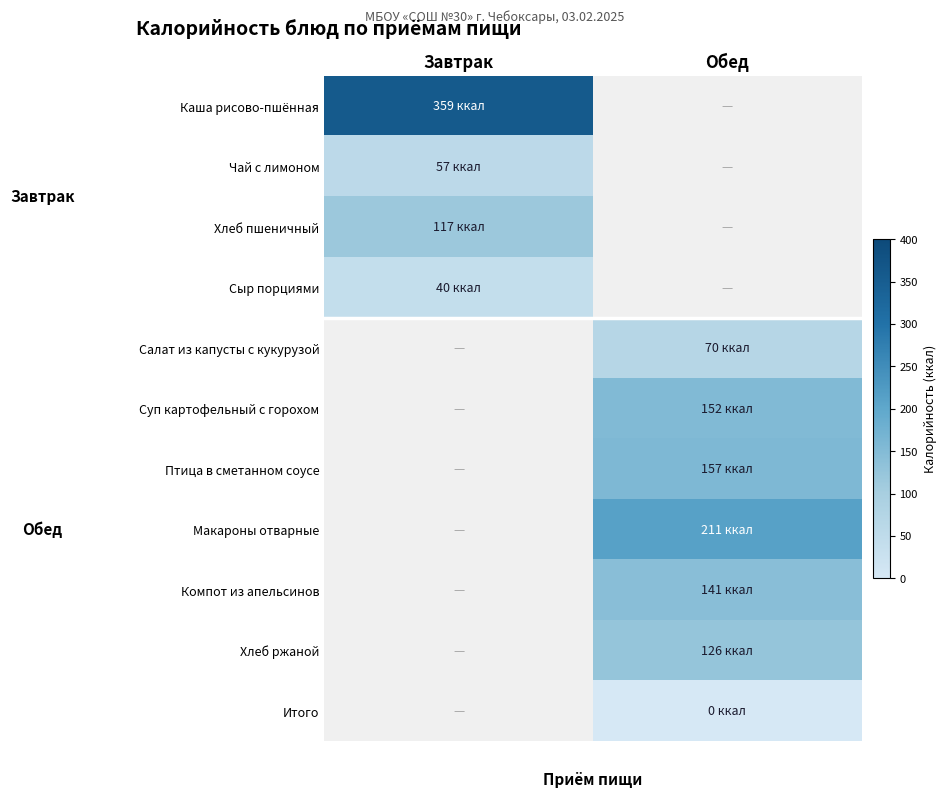

What is the approximate value of Каша рисово-пшённая at Завтрак?

359.0